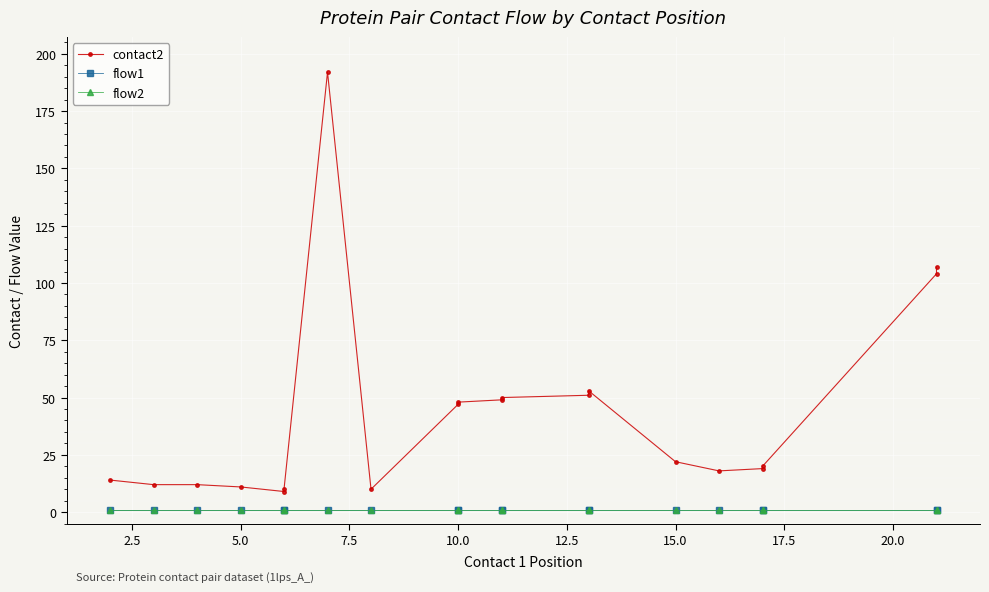

At how many categories does at least one series exceed 11?

16